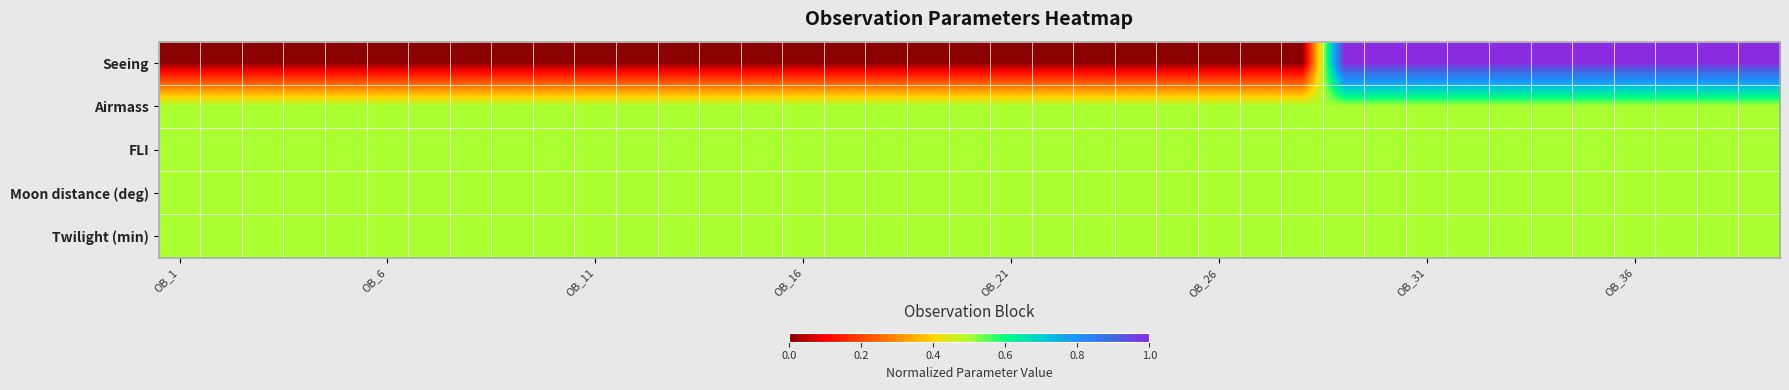

What is the greatest value displayed?

1.0